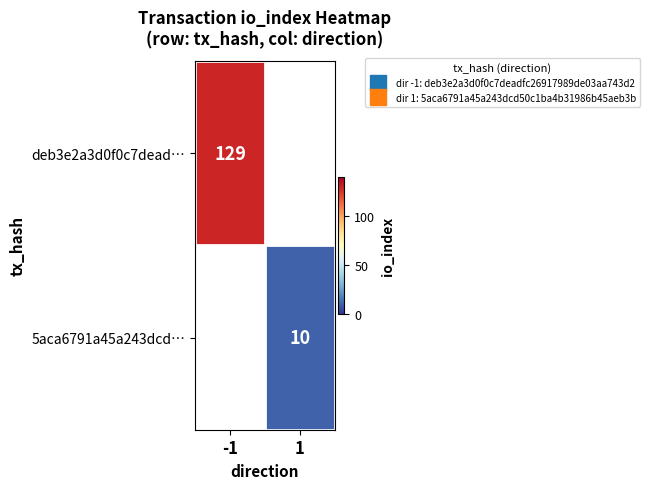

What value does the deb3e2a3d0f0c7dead… series have at -1?

129.0